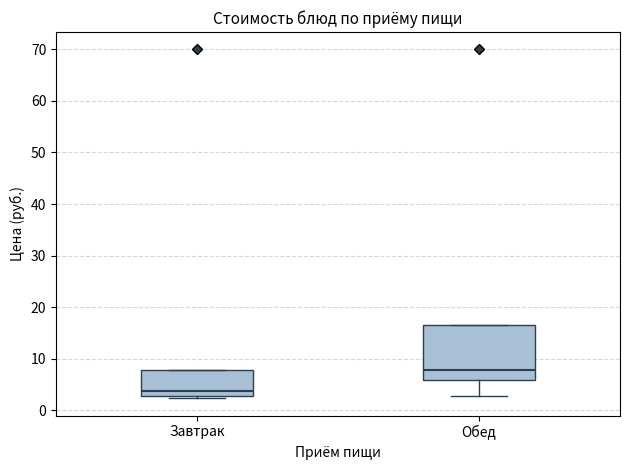

Comparing the boxes themselves (not the whiskers), which one is the tallest?

Обед